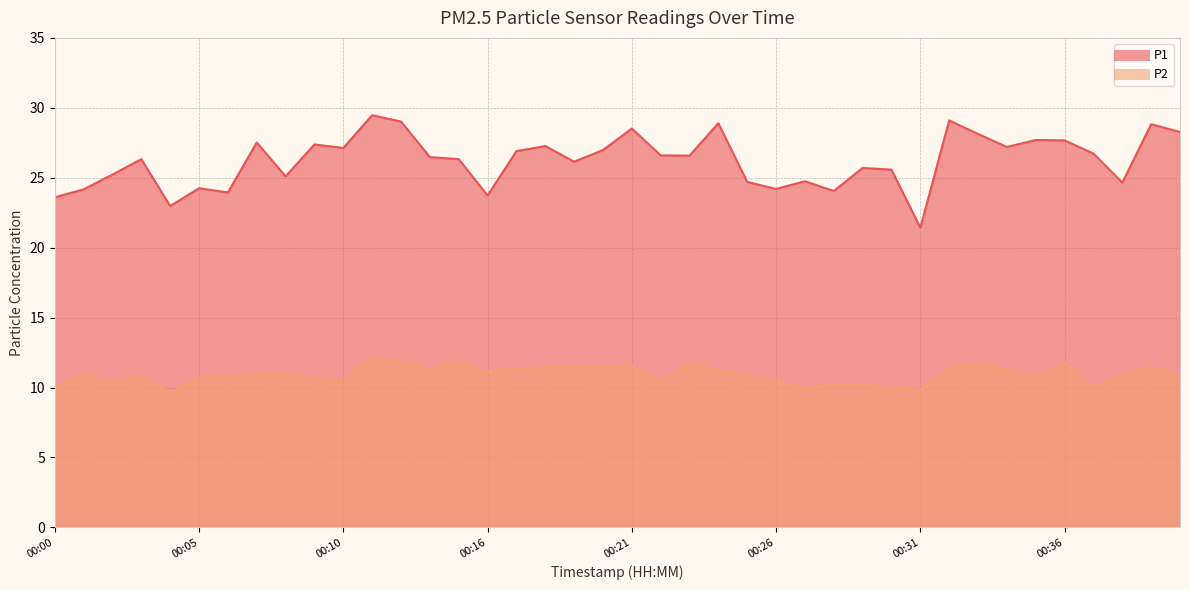

Which label corresponds to the smallest value in the chart?

00:04